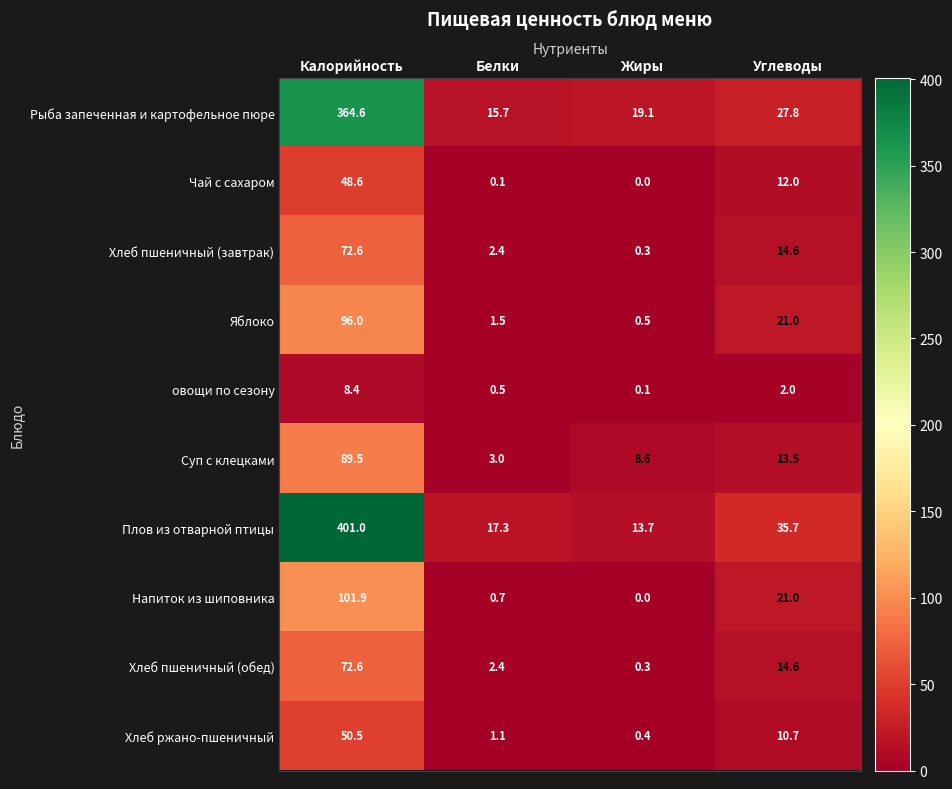

Which category has the lowest value across all series?

Жиры